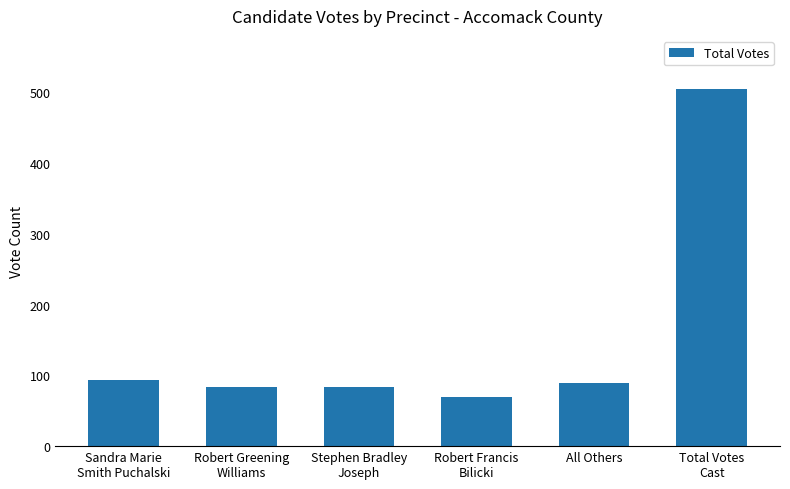

What is the sum of all values?

922